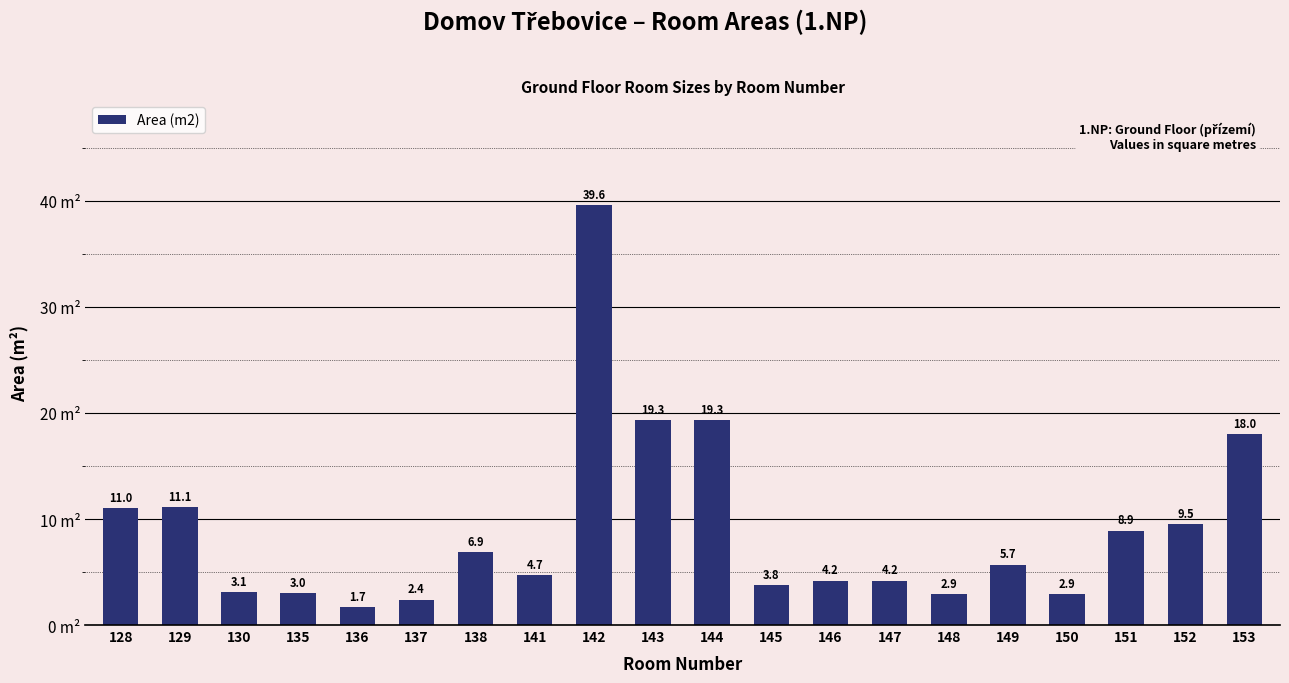

Which has a higher value, 146 or 136?

146